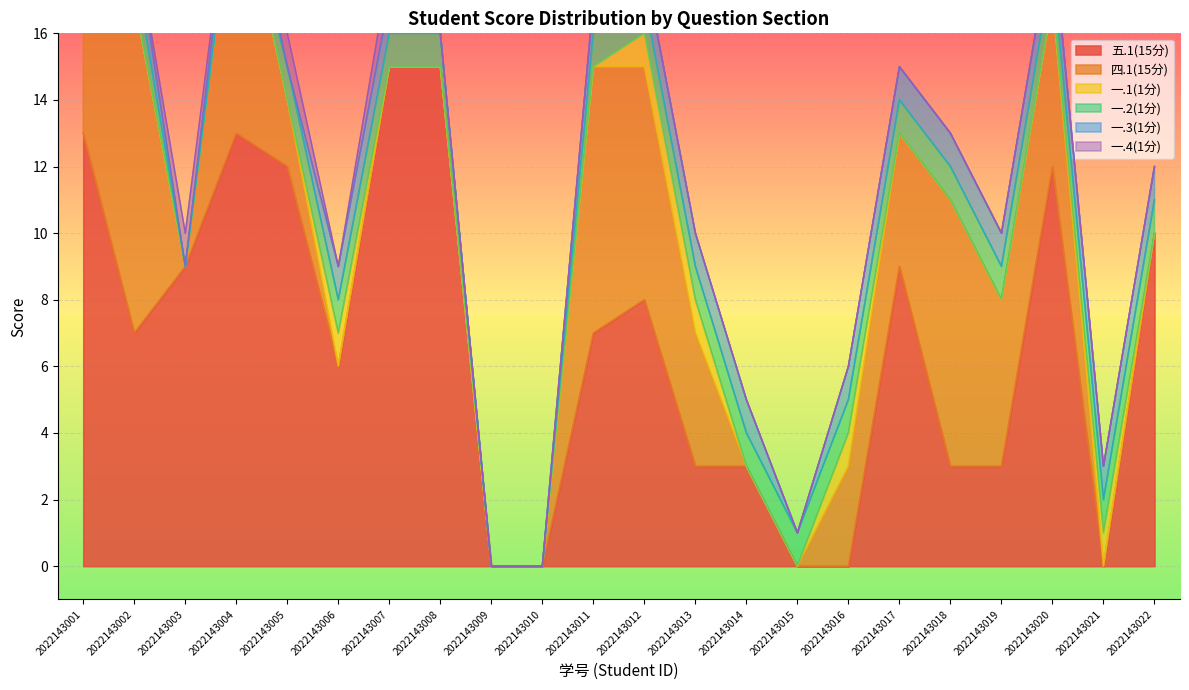

How many intersections are there between 五.1(15分) and 一.1(1分)?

3